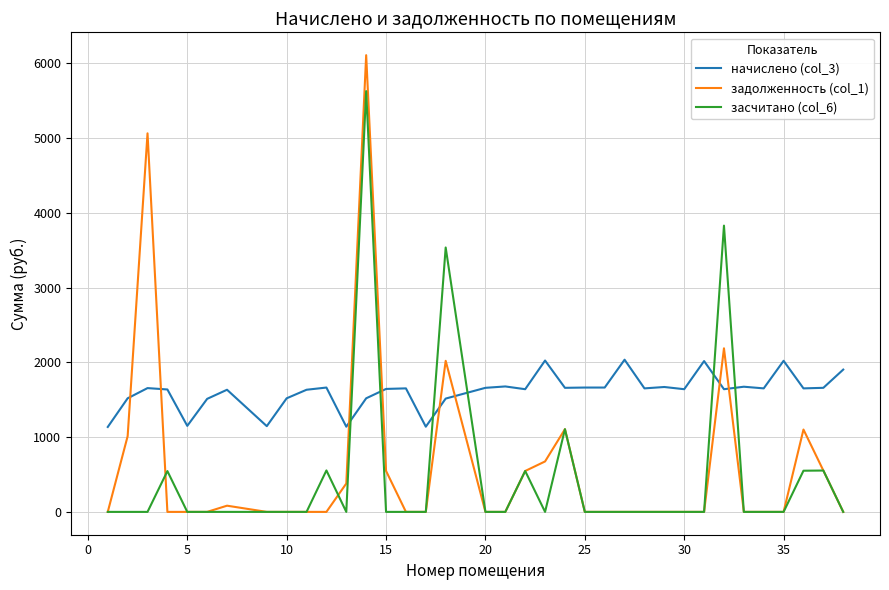

Which series has the largest total across all categories?

начислено (col_3)